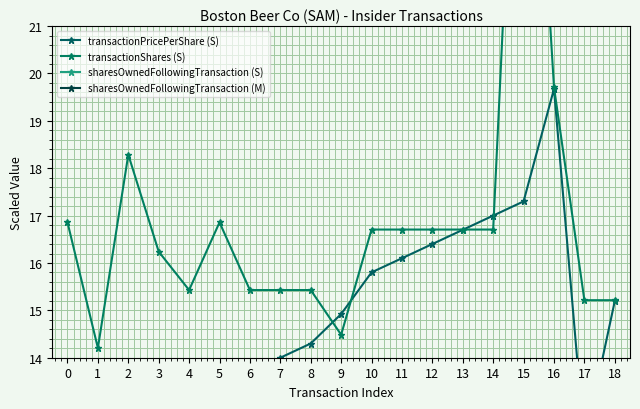

How many interior local valleys does the sharesOwnedFollowingTransaction (S) series have?

1